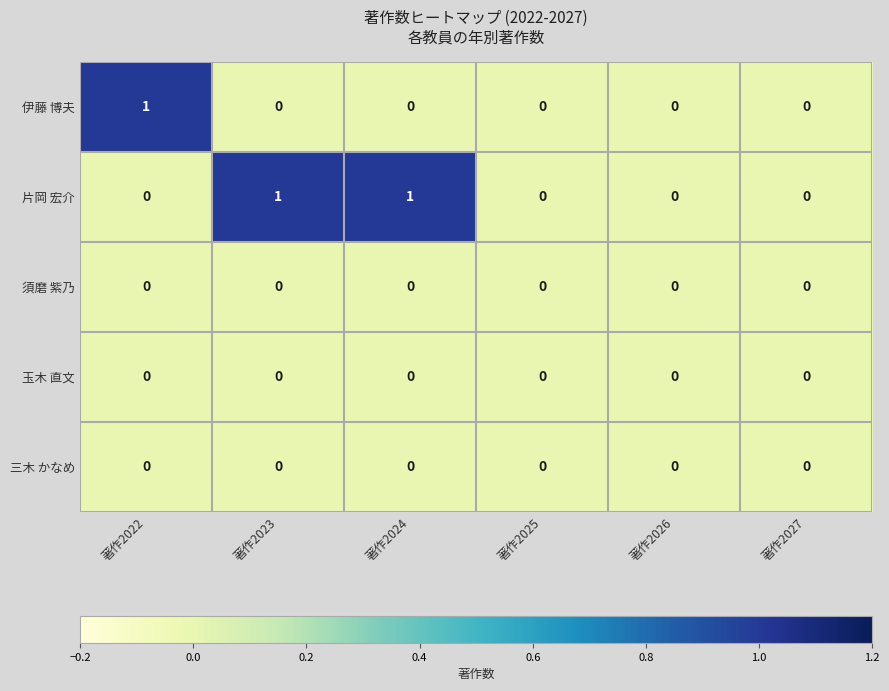

Is the value of 須磨 紫乃 at 著作2023 greater than the value of 片岡 宏介 at 著作2023?

No